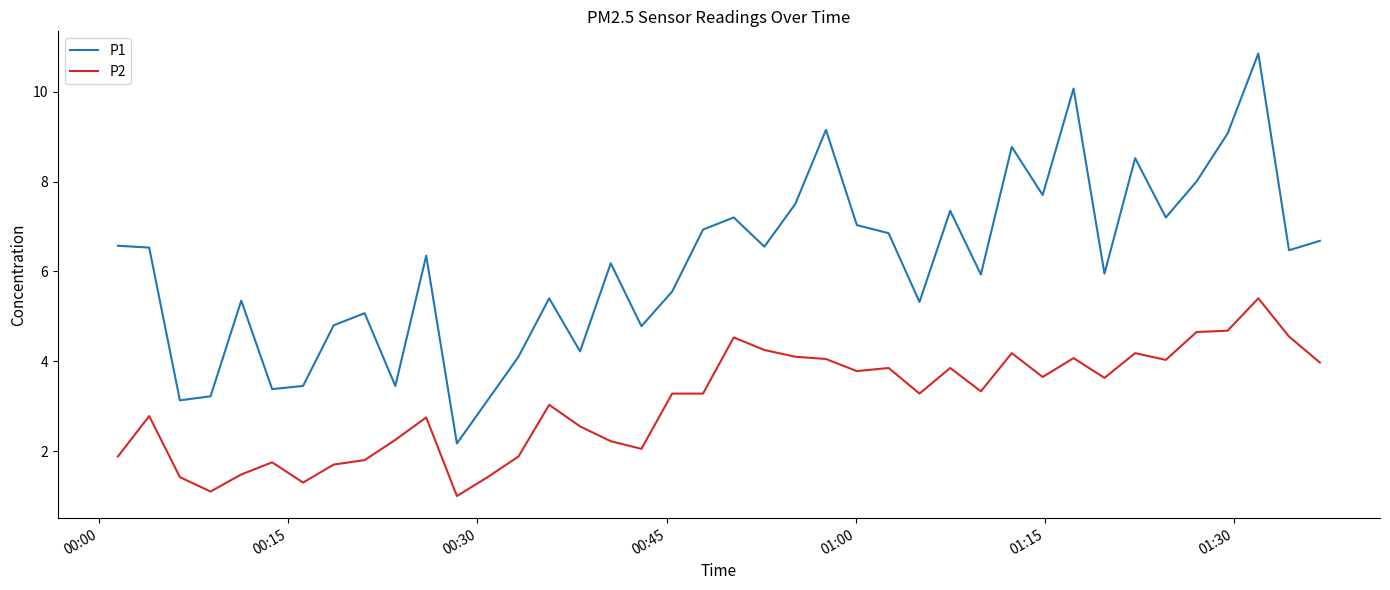

Which series has the largest total across all categories?

P1